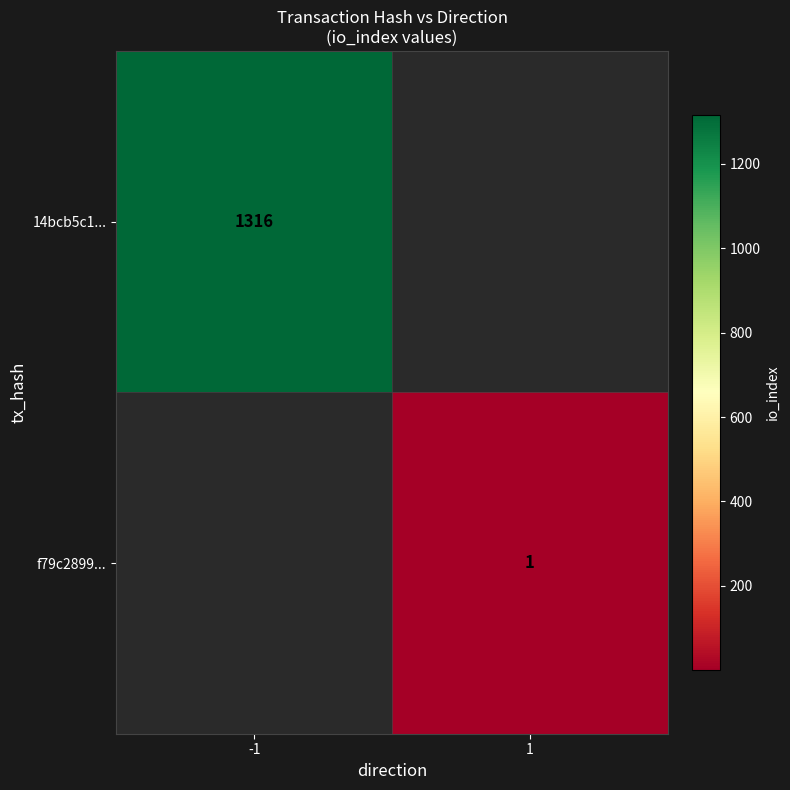

Is it true that 14bcb5c1... equals 1316 at -1?

True